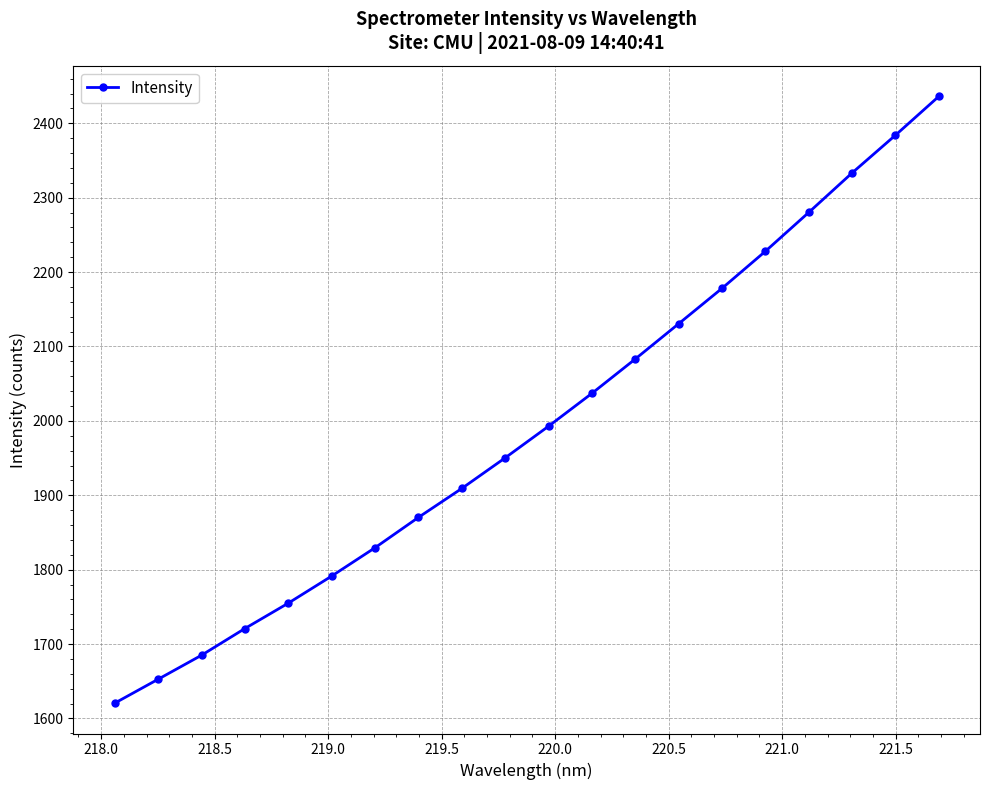

How many data points are above 1992?

10